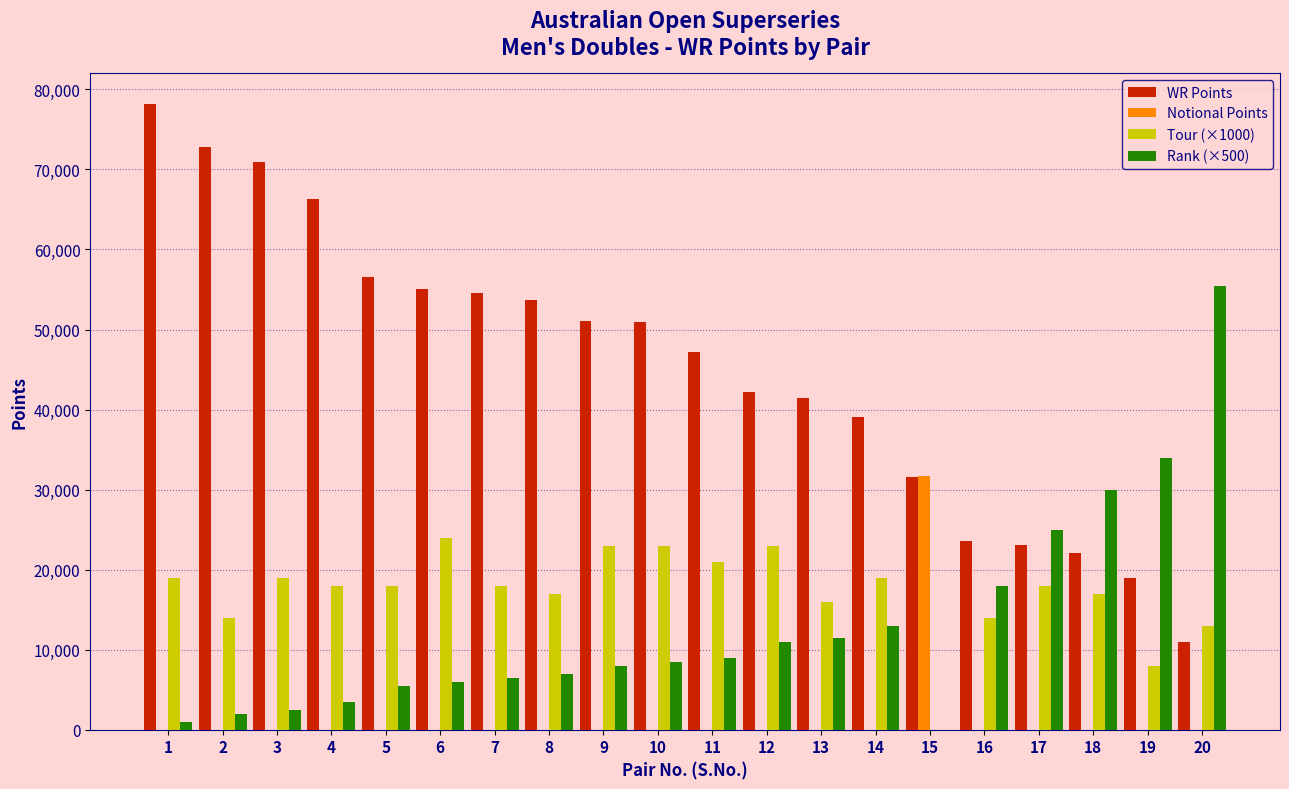

Which series has the largest total across all categories?

WR Points